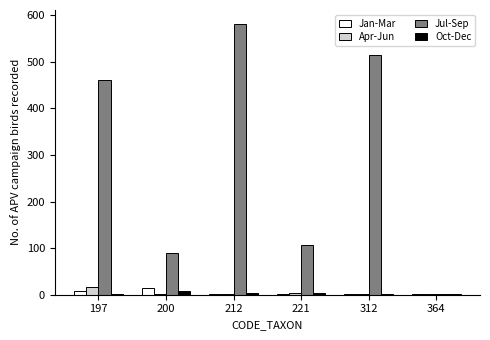

Read the Jan-Mar value at 212.

2